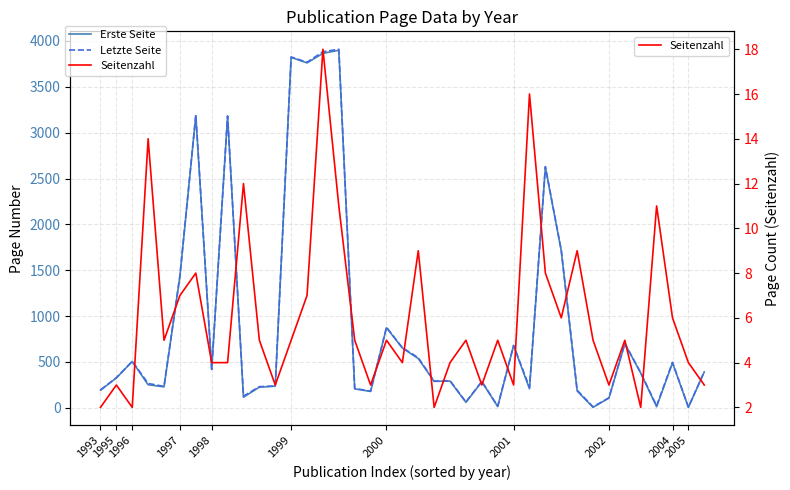

Rank the series at 19 from lowest to highest value.

Seitenzahl, Erste Seite, Letzte Seite